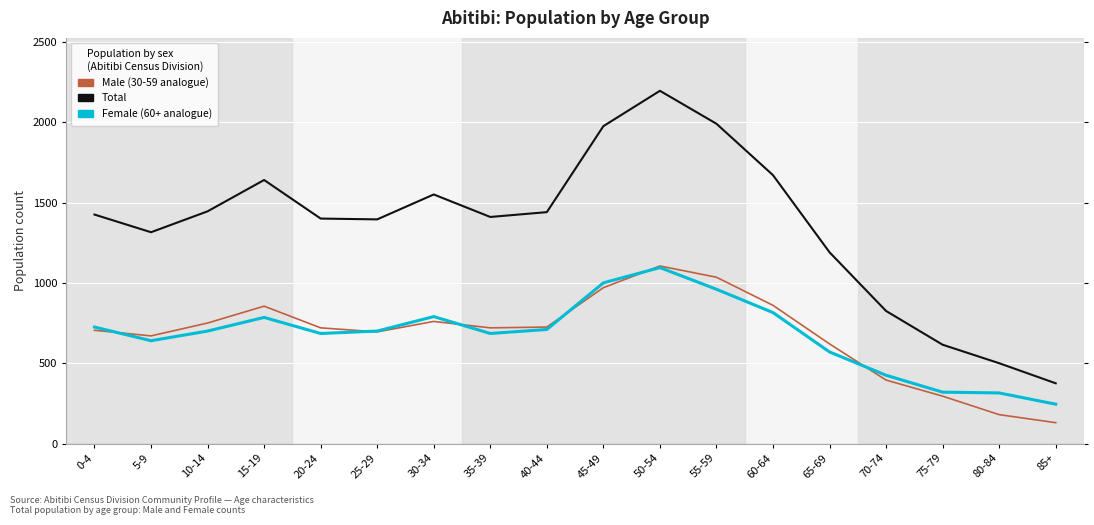

What is the difference between the highest and lowest values at 45-49?

1005